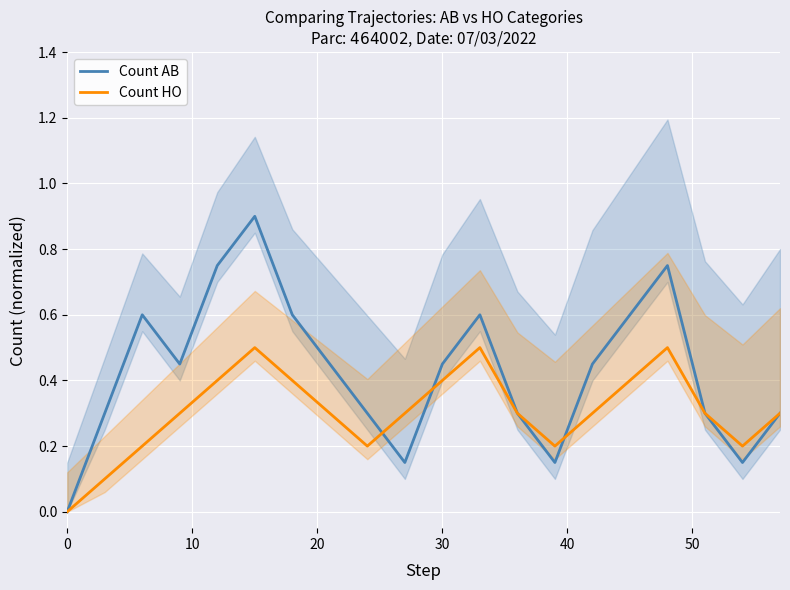

True or false: Count HO has more than 0 points higher than both neighbors.

True